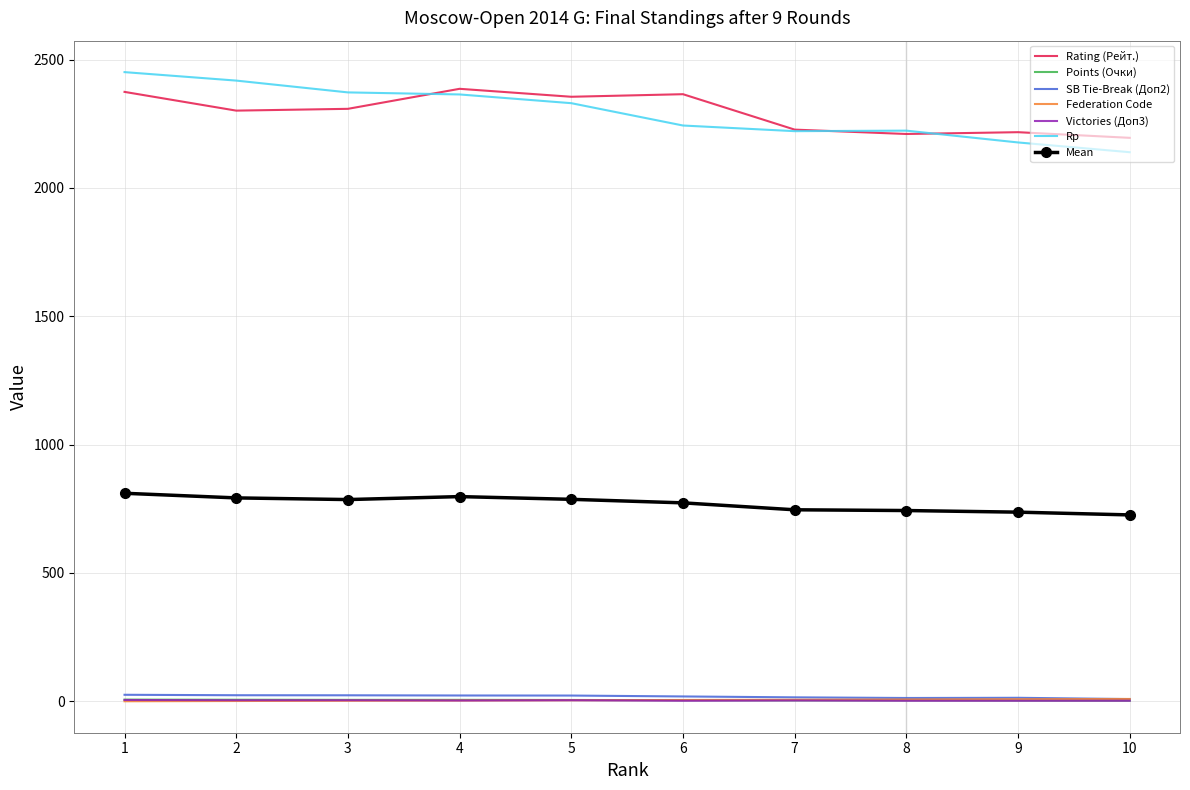

True or false: Mean and SB Tie-Break (Доп2) cross at least once.

False